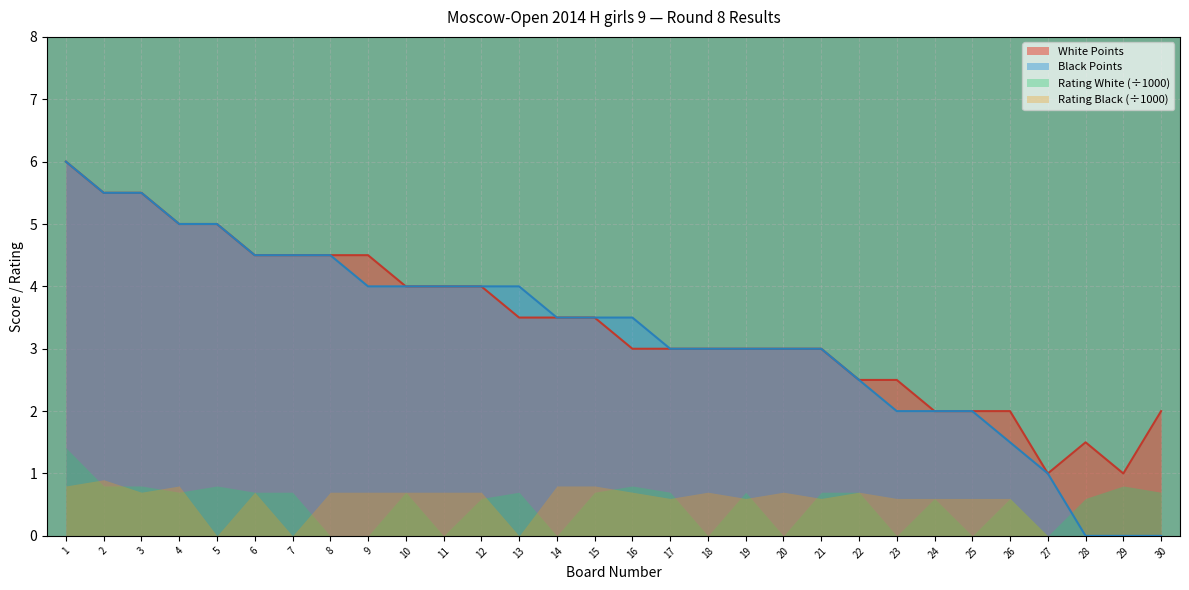

True or false: Black Points has a value of 8.2 at 2.

False